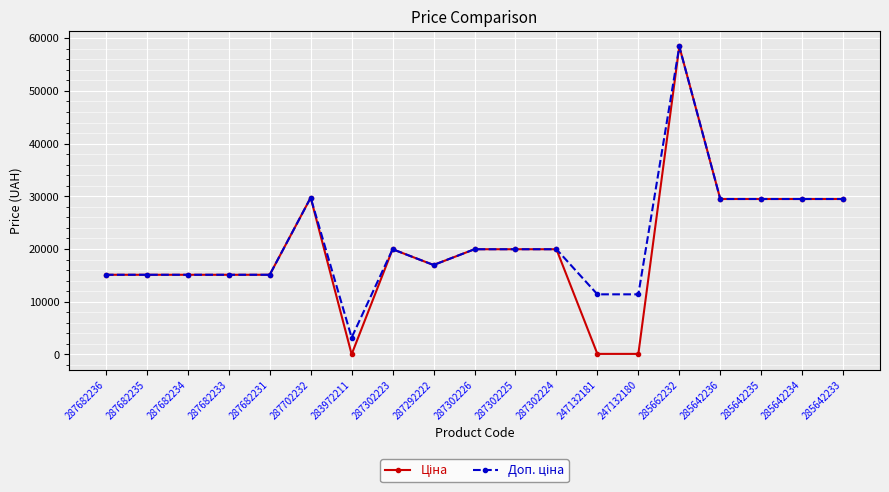

Which label corresponds to the largest value in the chart?

285662232